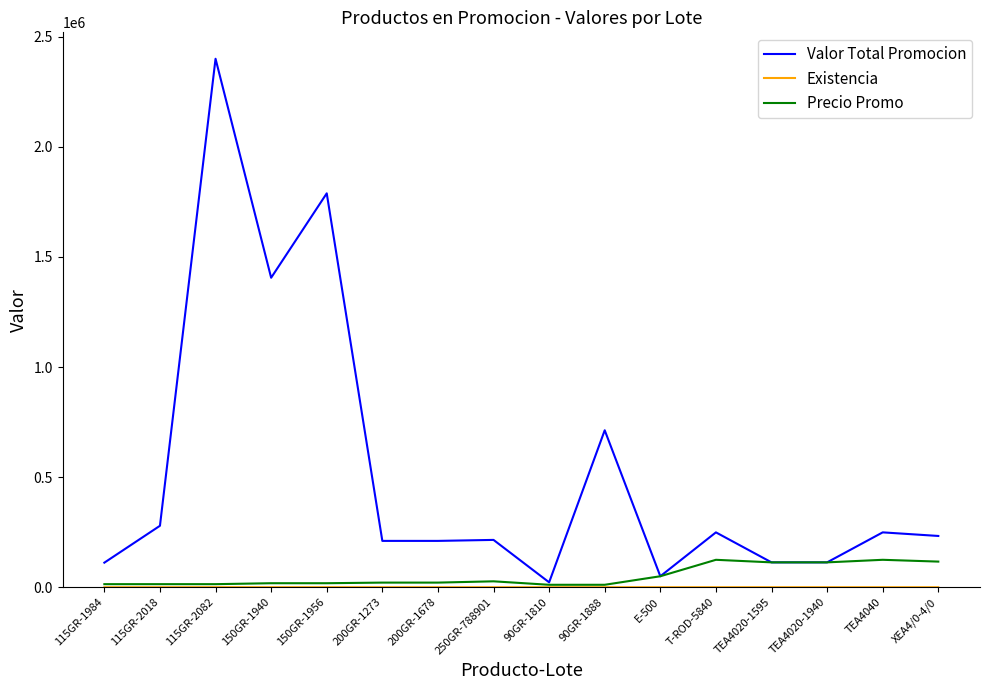

Which series has the largest total across all categories?

Valor Total Promocion